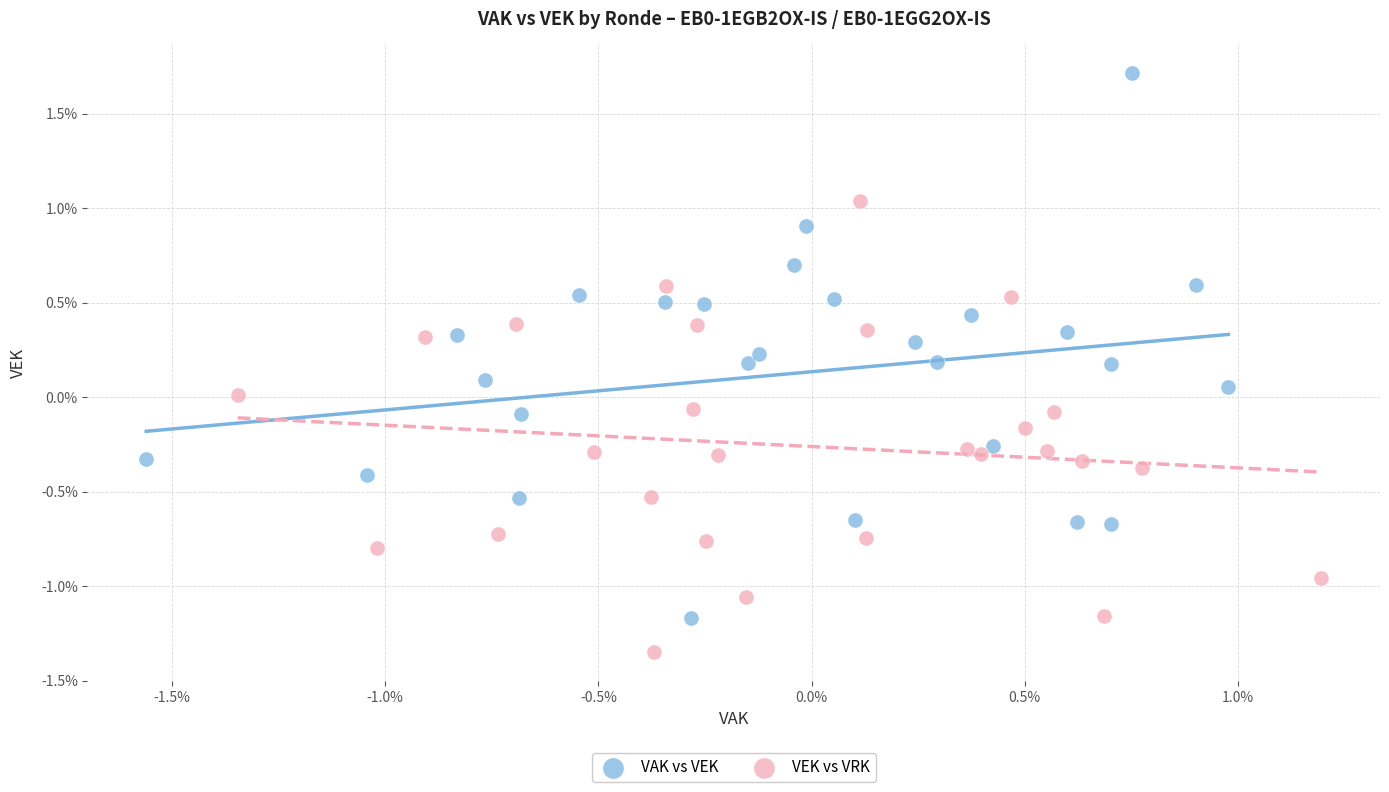

Which series contains the lowest Y value?

VEK vs VRK